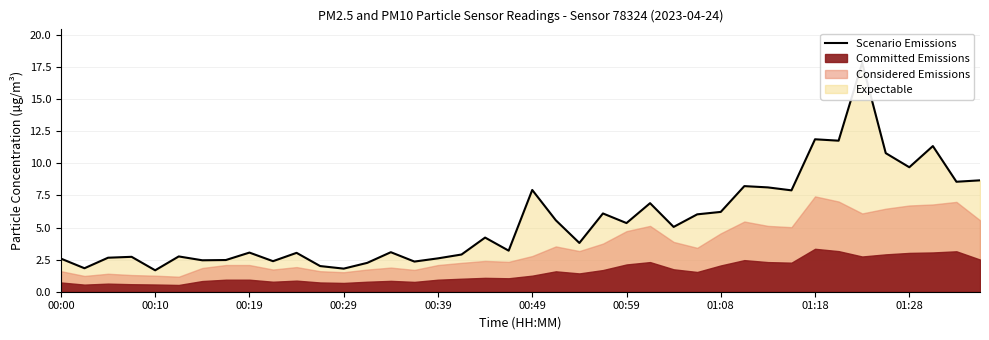

At which category does the chart reach its peak across all series?

34